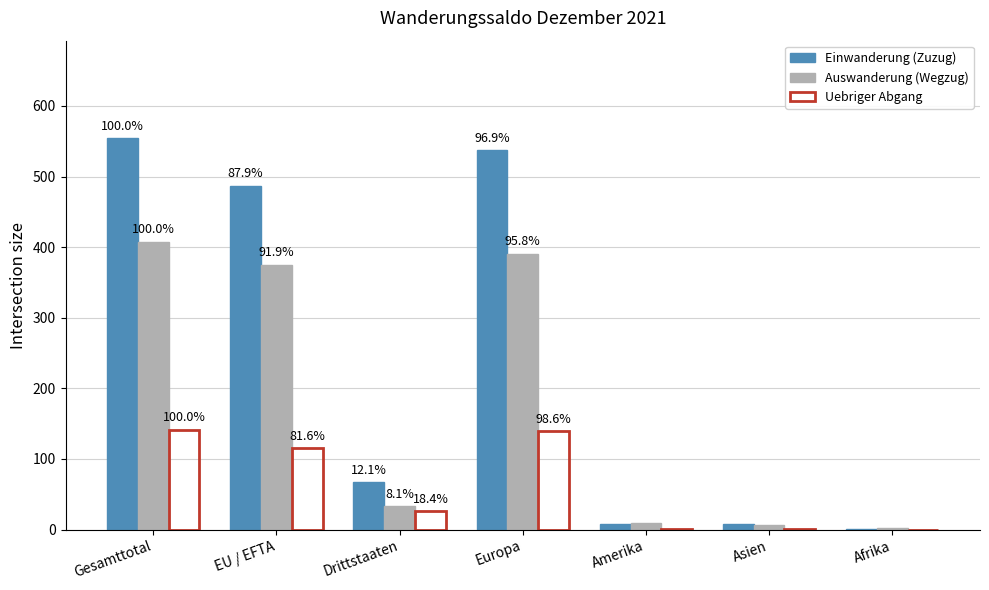

What are all the series names shown in the legend?

Einwanderung (Zuzug), Auswanderung (Wegzug), Uebriger Abgang